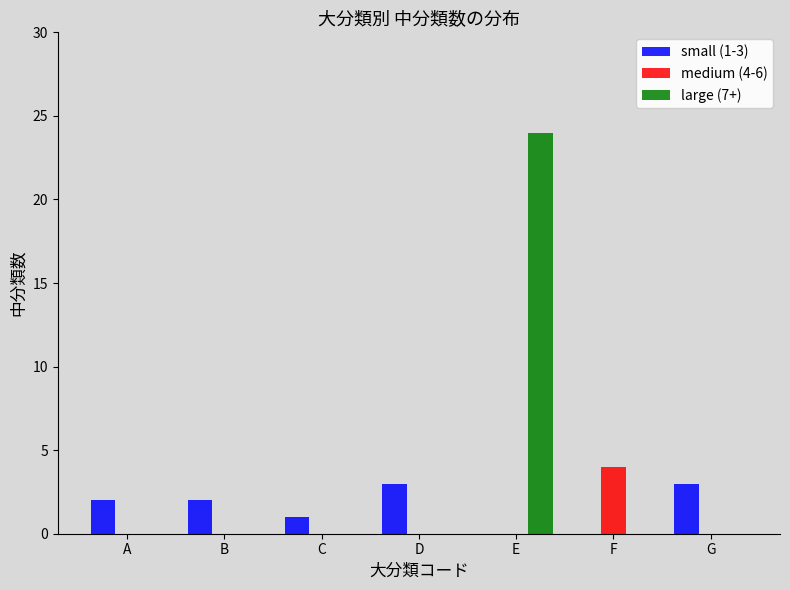

The value of large (7+) at E is 24. True or false?

True